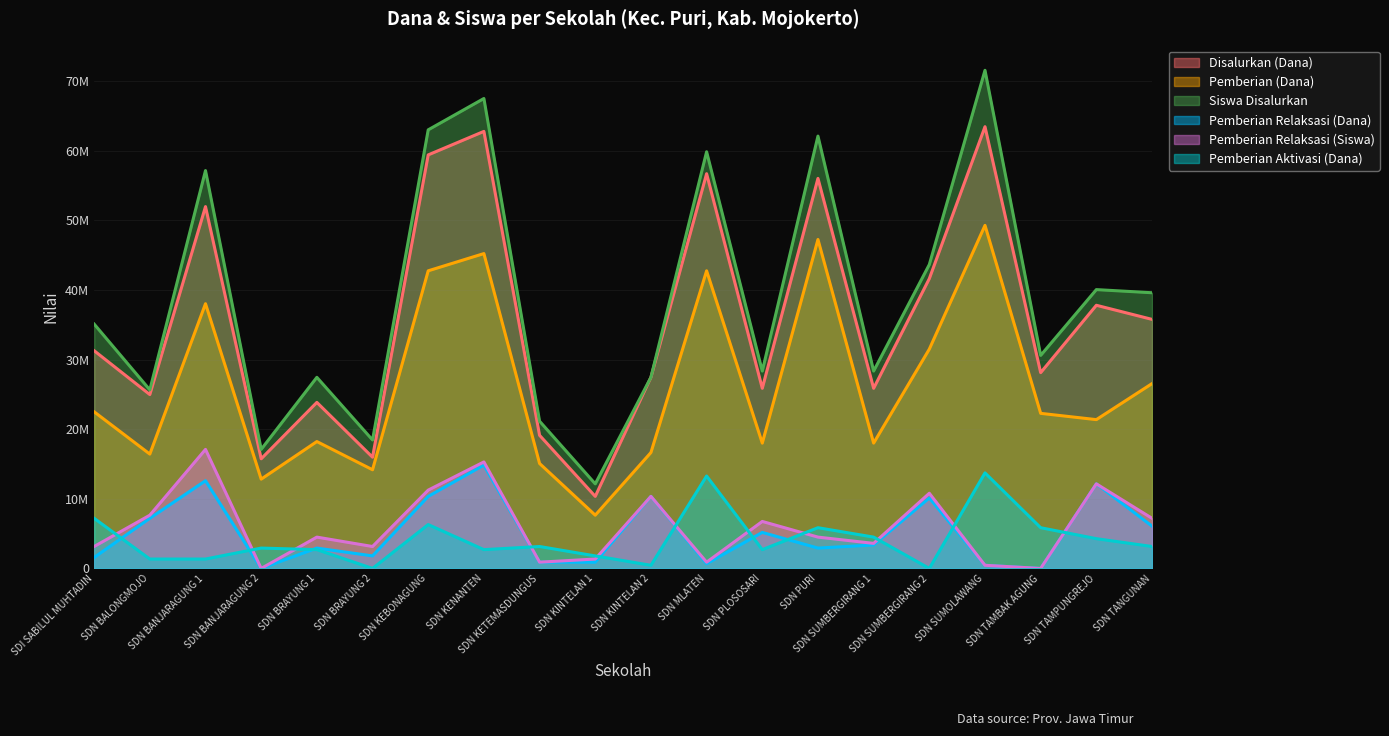

At which category is the sum across all series the highest?

SDN KENANTEN